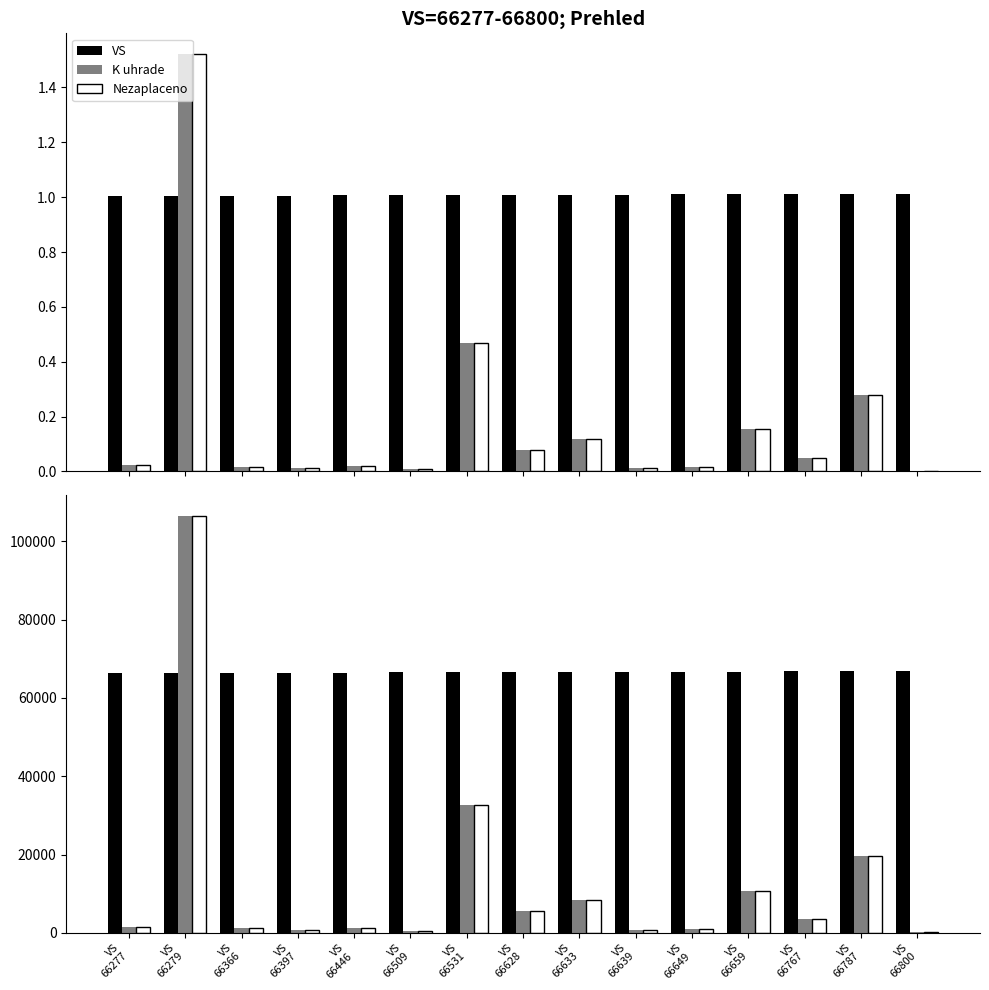

What is the sum of all K uhrade values?

194174